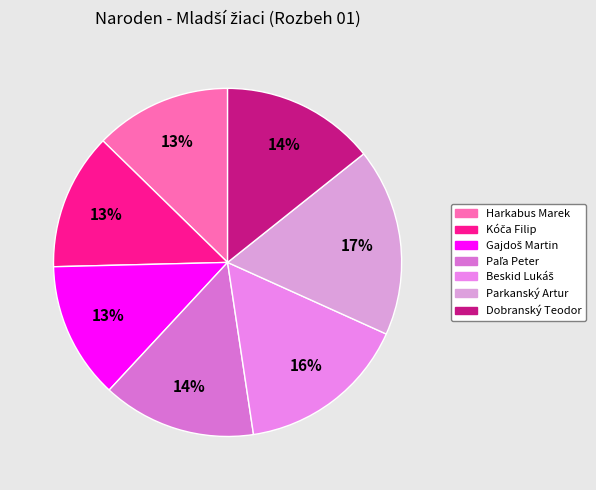

How many segments does this pie chart have?

7